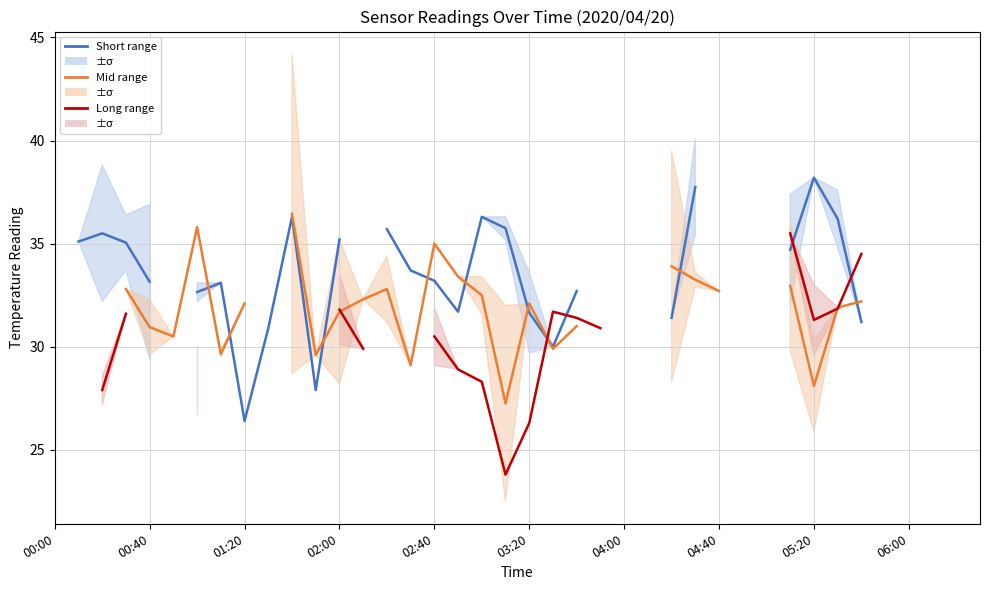

What are all the series names shown in the legend?

Short range, Mid range, Long range